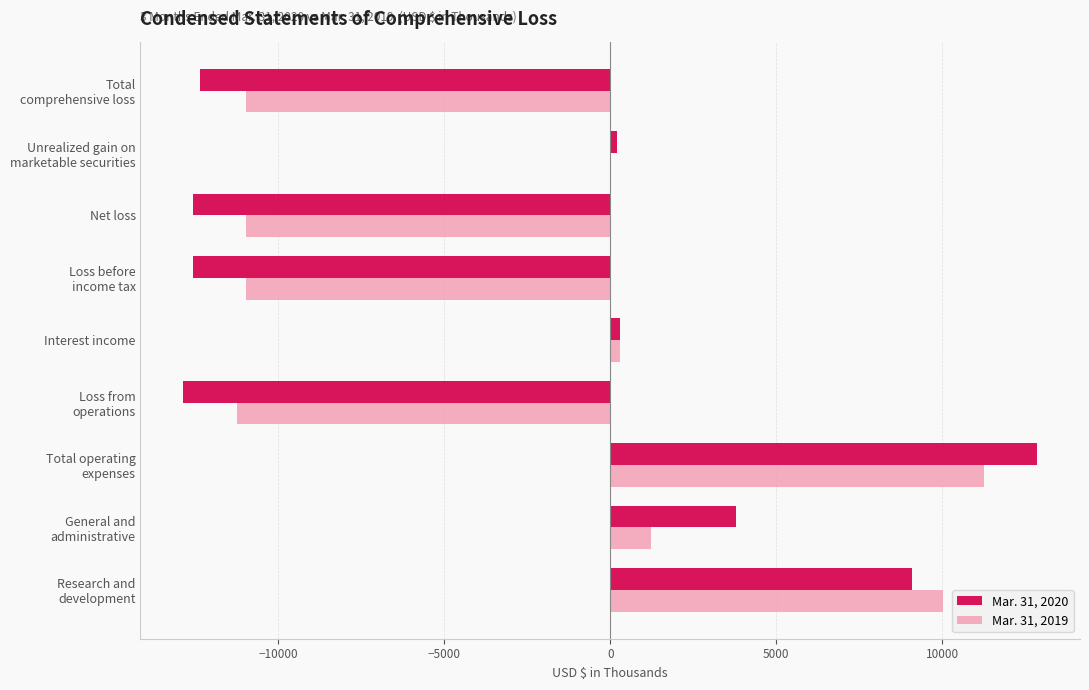

The Mar. 31, 2019 series shows -15443 at Net loss. True or false?

False